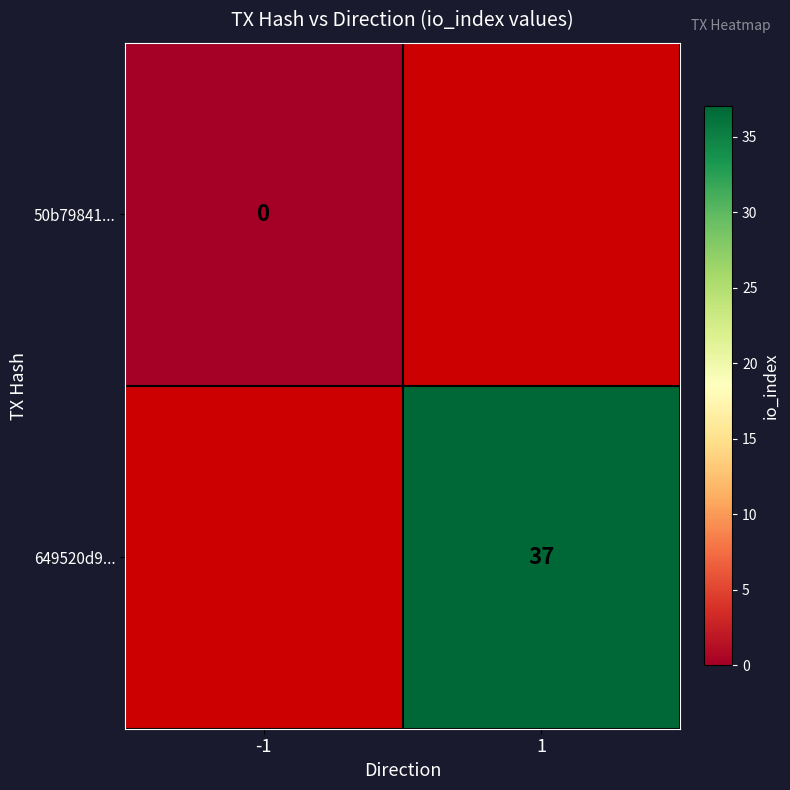

The value of 649520d9... at 1 is 15. True or false?

False